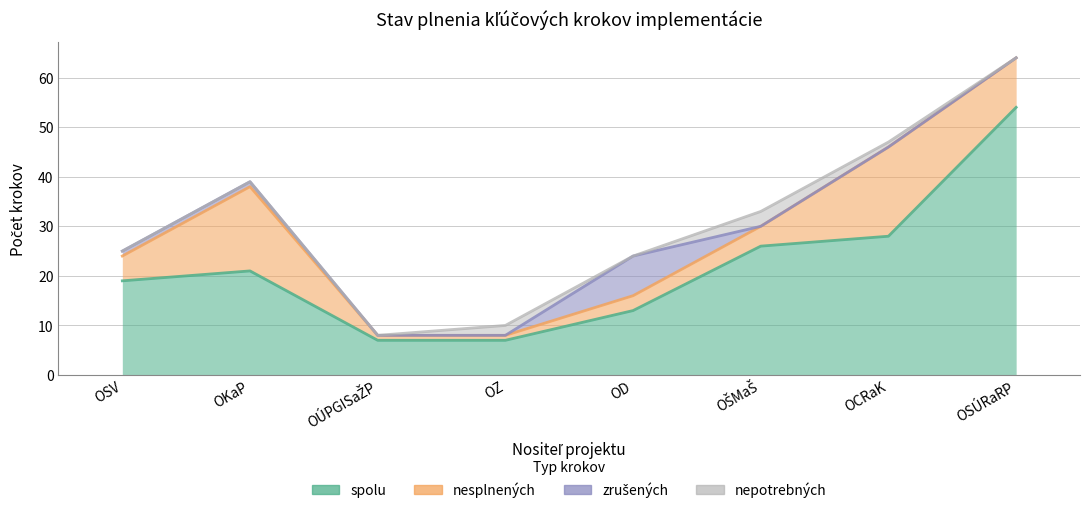

The zrušených series shows 1 at OKaP. True or false?

False